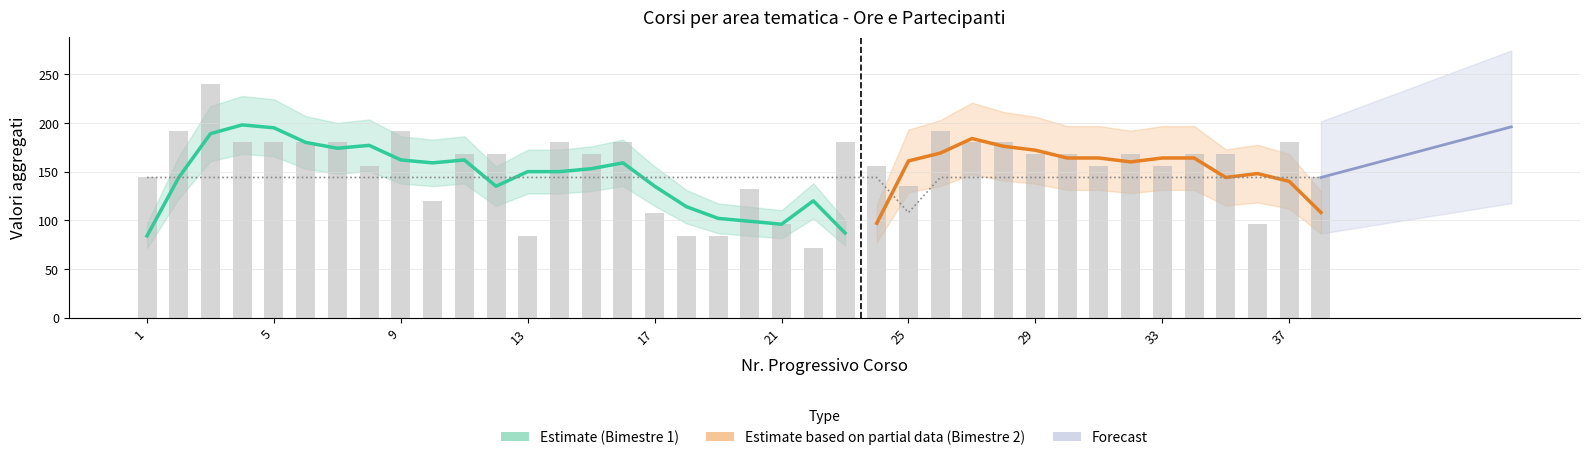

What is the maximum value shown in the chart?

240